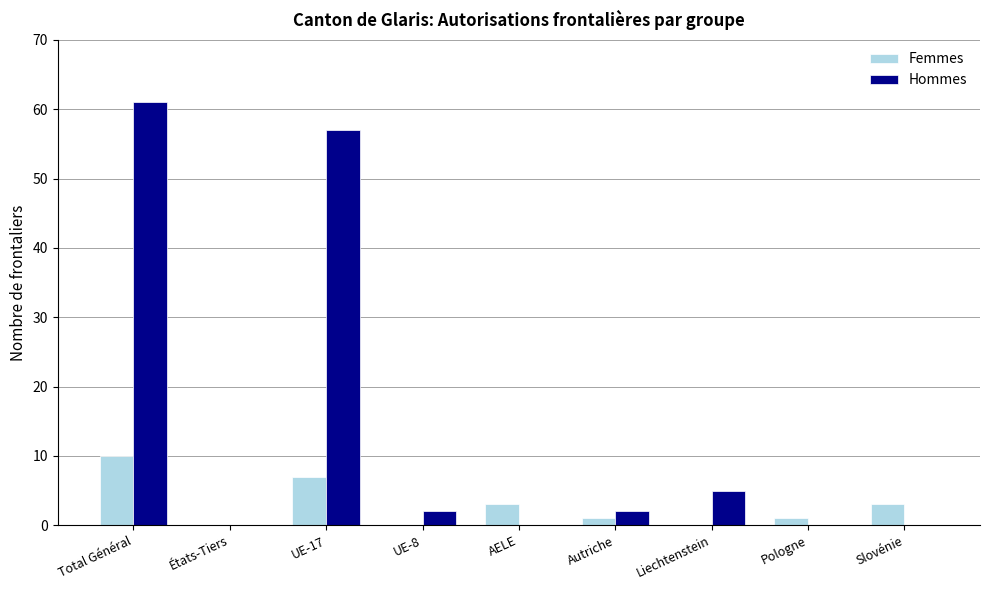

Which series has the largest range (max minus min)?

Hommes